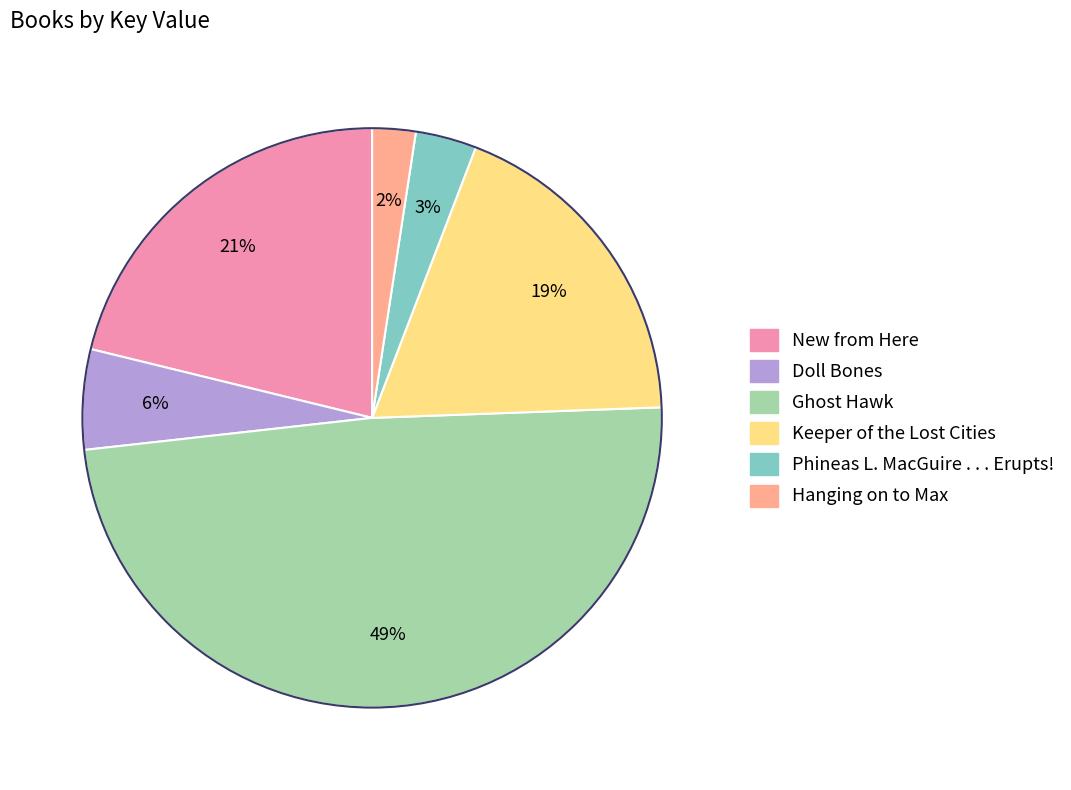

Does Doll Bones represent more than half of the total?

No